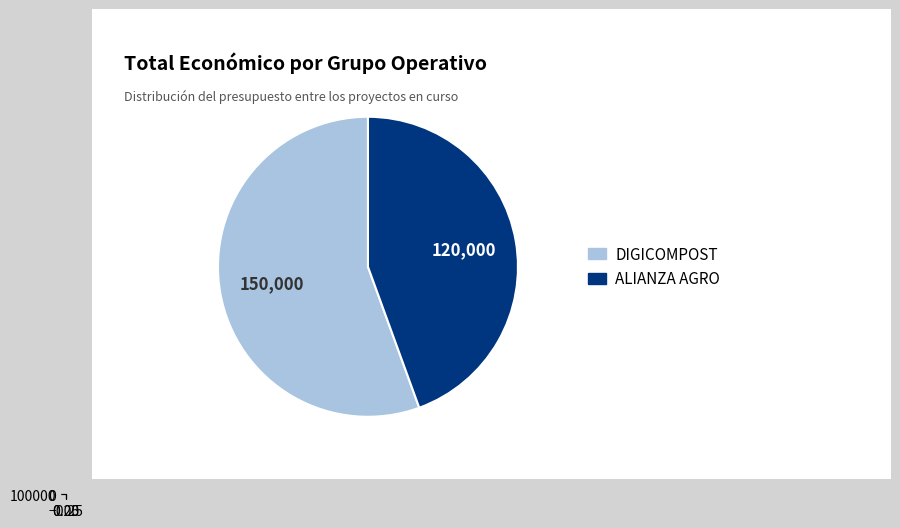

What is the change in value from DIGICOMPOST to ALIANZA AGRO?

-30000